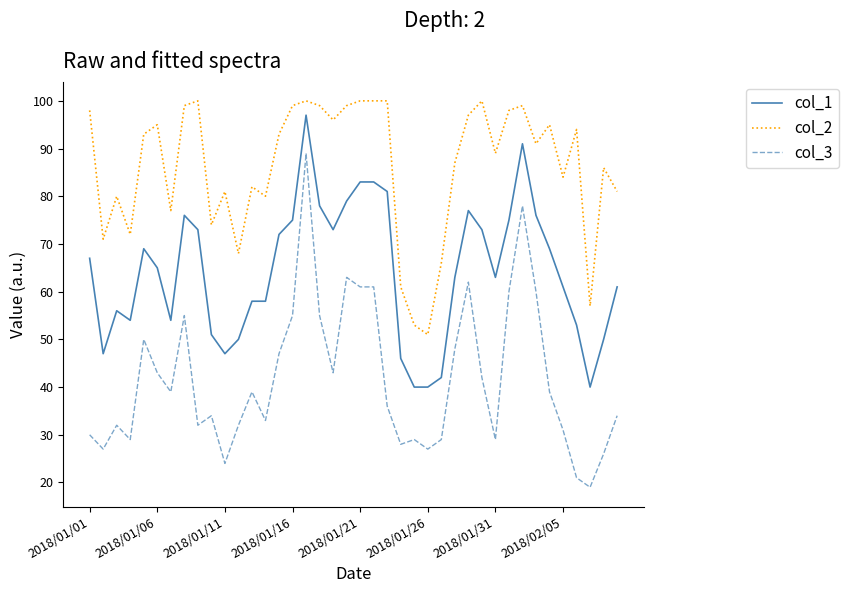

True or false: col_2 and col_1 intersect in this chart.

False